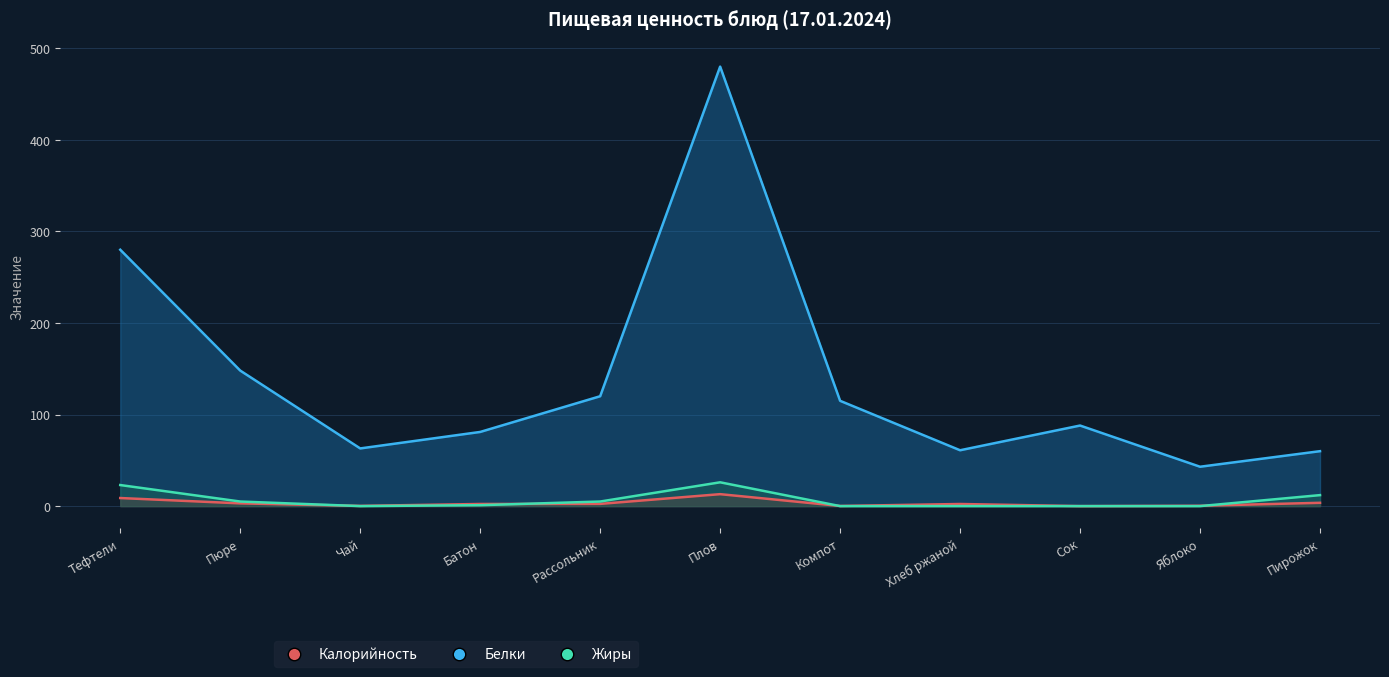

Reading right to left, what are all the values shown in this chart?

Калорийность: 60.0	43.0	88.0	61.0	115.0	480.0	120.0	81.0	63.0	148.0	280.0
Белки: 3.6	0.4	0.0	2.3	0.2	13.1	2.4	2.3	0.2	3.0	8.8
Жиры: 12.0	0.0	0.0	0.0	0.0	26.0	5.0	1.0	0.0	5.0	23.0